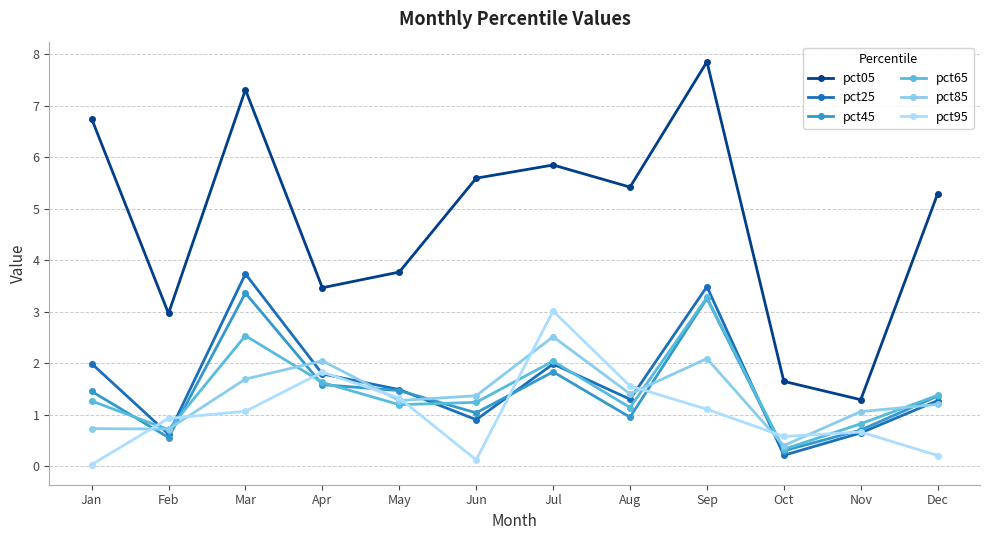

True or false: pct85 and pct65 cross at least once.

True